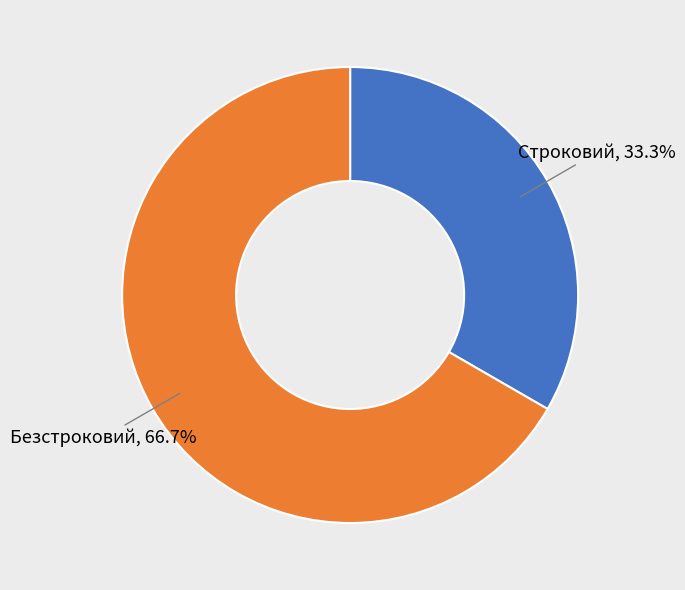

Rank the categories by value from highest to lowest.

Безстроковий, Строковий